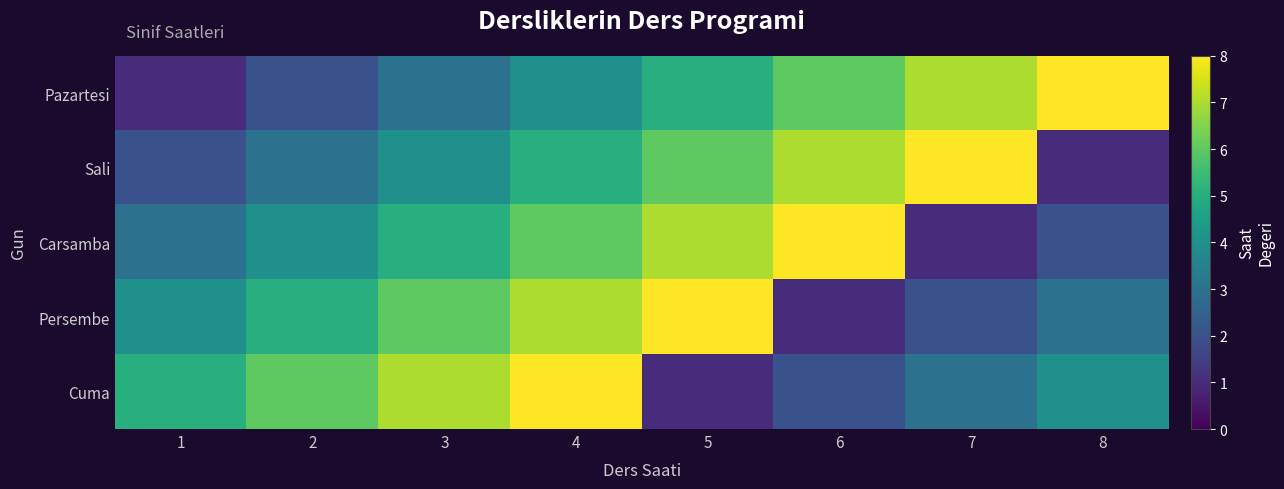

At which category is the sum across all series the highest?

4